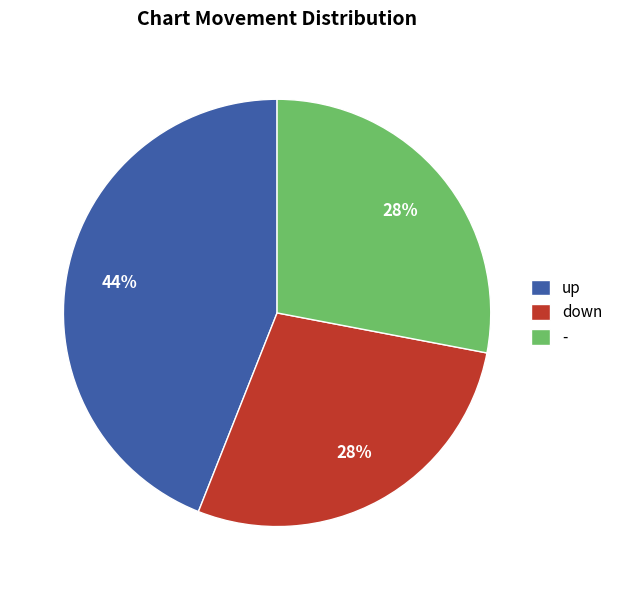

True or false: up accounts for 58% of the total.

False